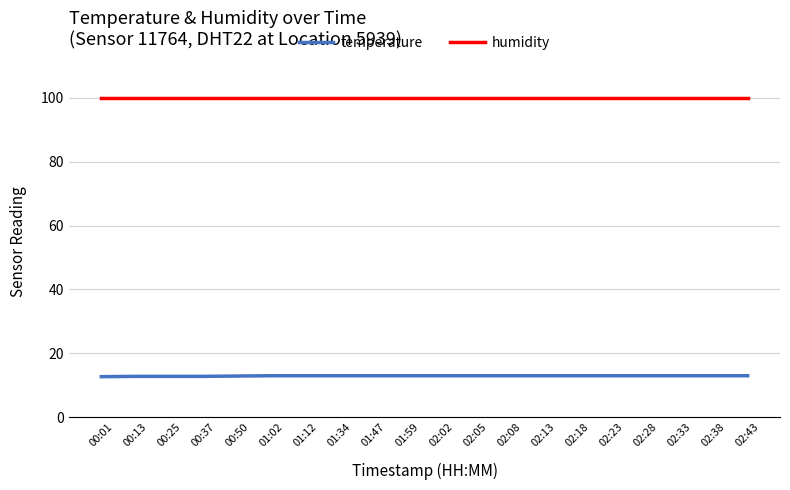

What is the minimum value for temperature?

12.7